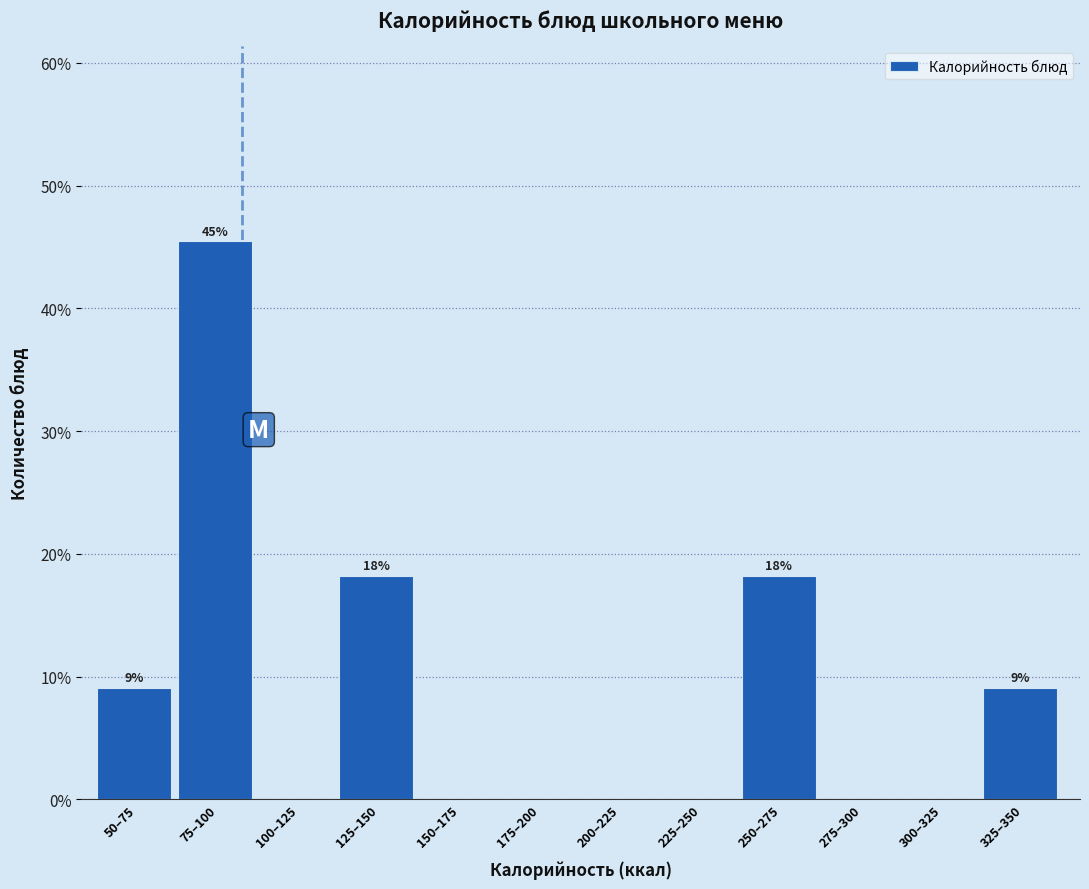

Reading right to left, list all the values displayed in this chart.

325–350=9.1	300–325=0.0	275–300=0.0	250–275=18.2	225–250=0.0	200–225=0.0	175–200=0.0	150–175=0.0	125–150=18.2	100–125=0.0	75–100=45.5	50–75=9.1